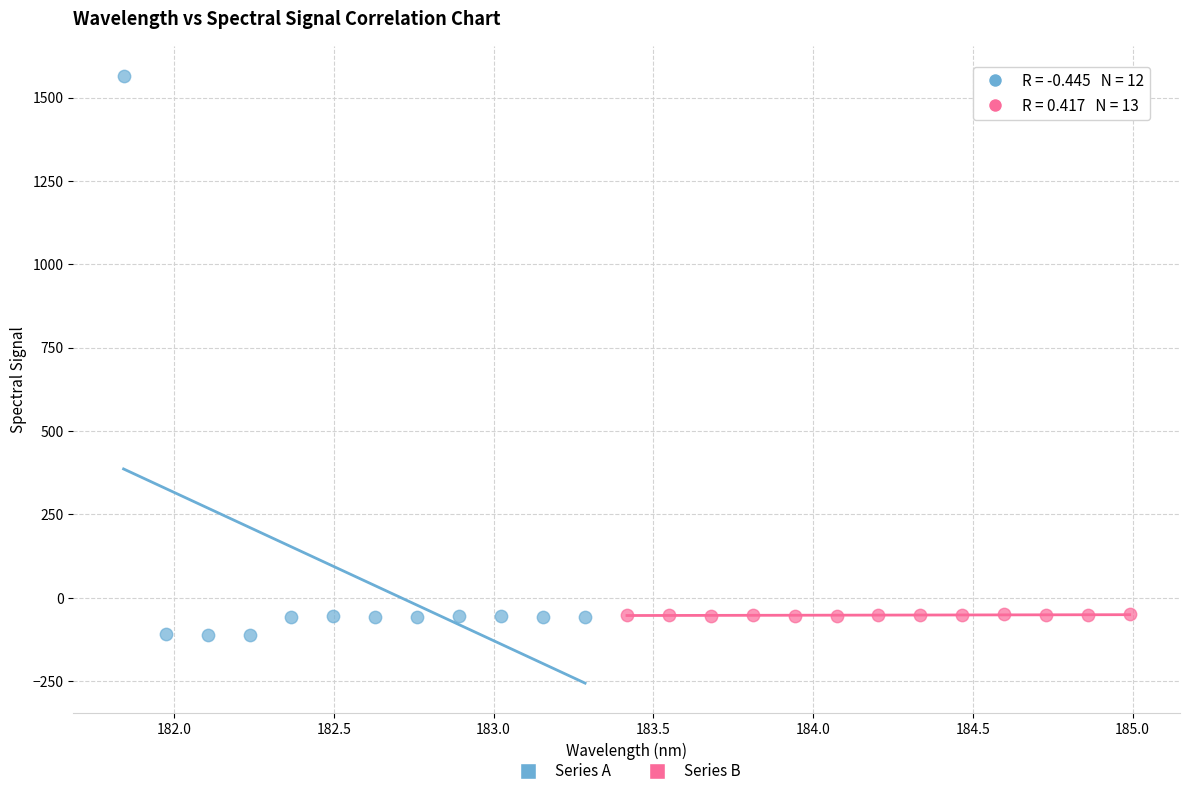

Which series contains the highest Y value?

Series A